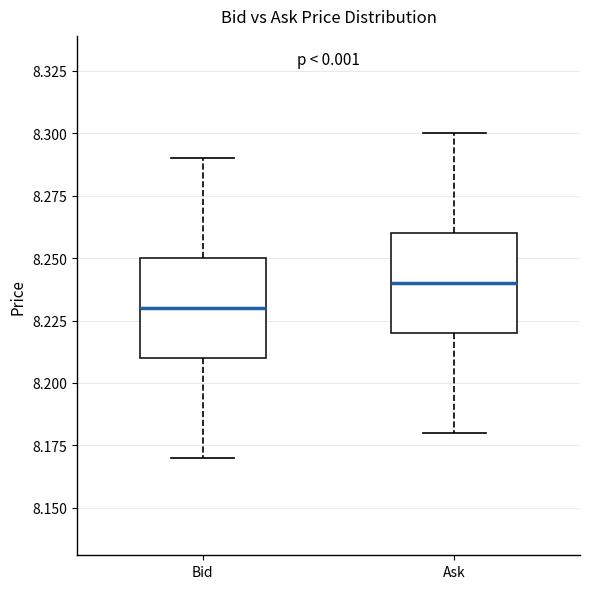

Reading left to right, transcribe this box plot: for each box, give where its median line is, the range the box spans, and where its two whiskers end, as read against the y-axis. The values are not printed on the chart, so give them approximately, as read against the axis.

Bid: median 8.23, box 8.21 to 8.25, whiskers 8.17 to 8.29
Ask: median 8.24, box 8.22 to 8.26, whiskers 8.18 to 8.30